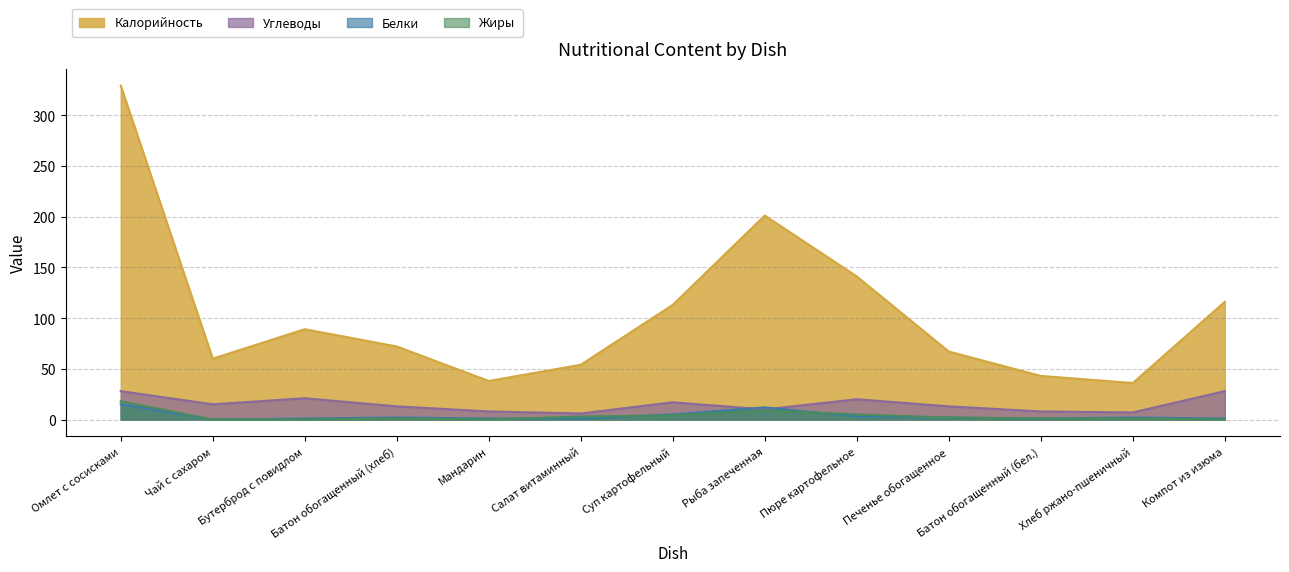

How many series are shown in this chart?

4